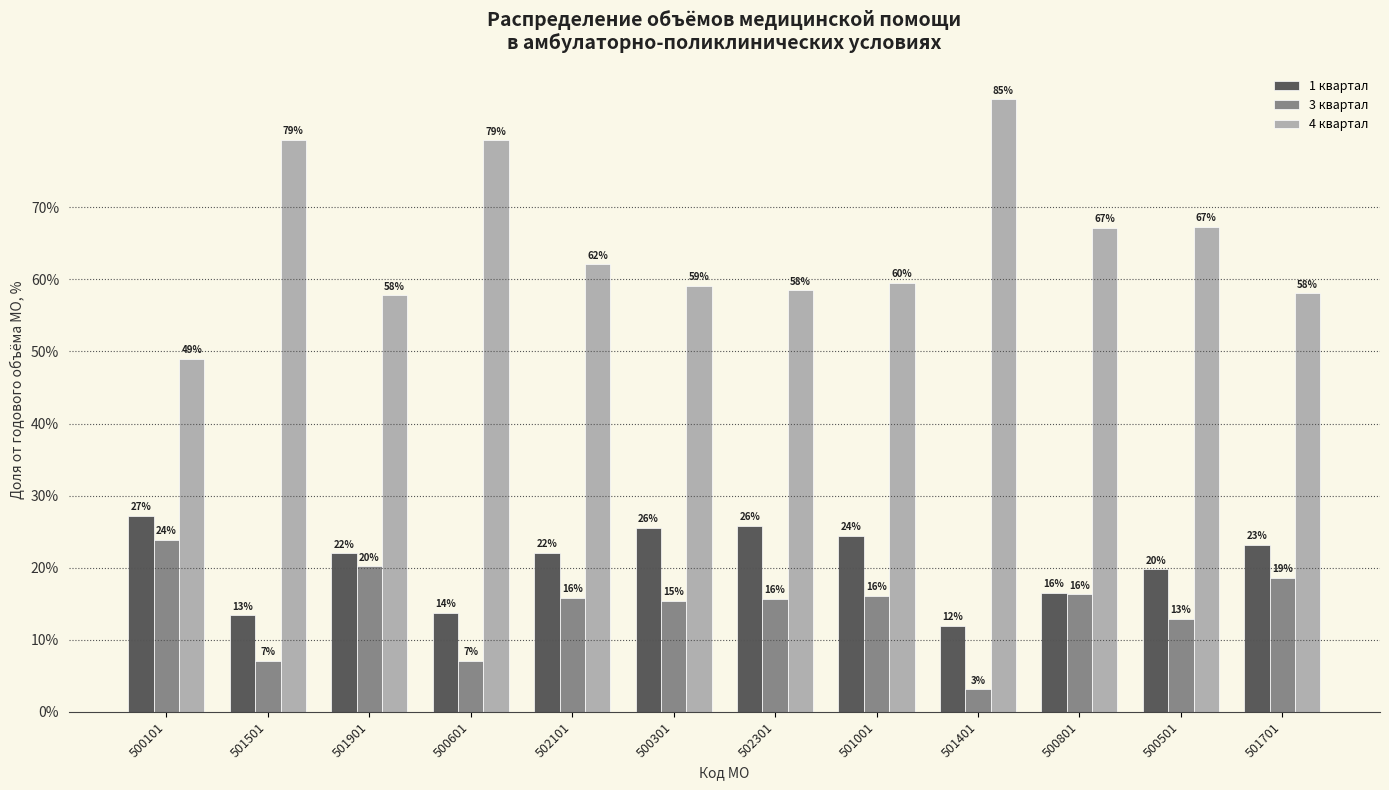

What is the minimum value shown in the chart?

3.1